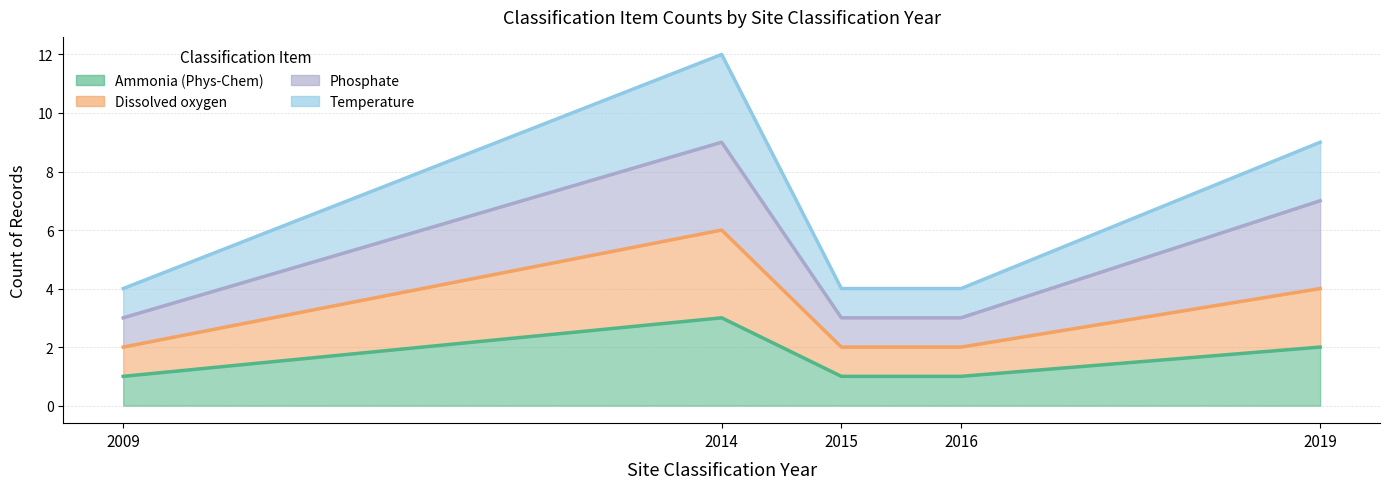

Which category has the highest value in the Temperature series?

2014